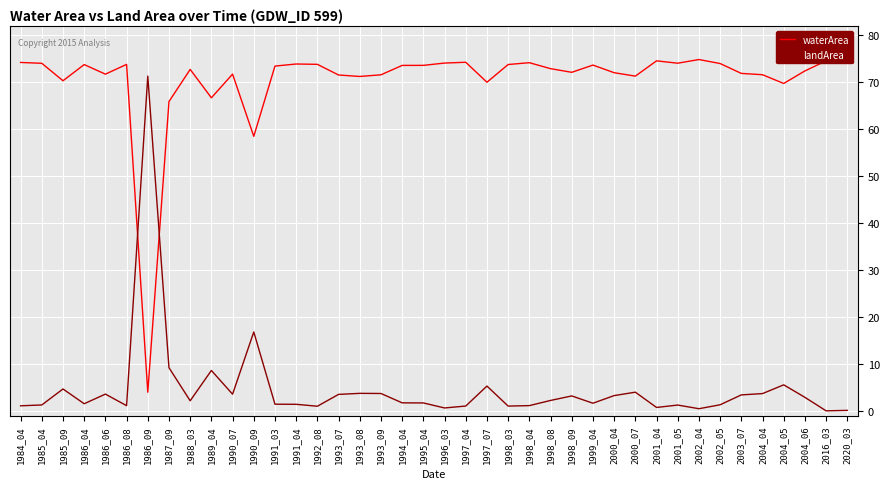

After their last crossing, which series has the higher values: landArea or waterArea?

waterArea